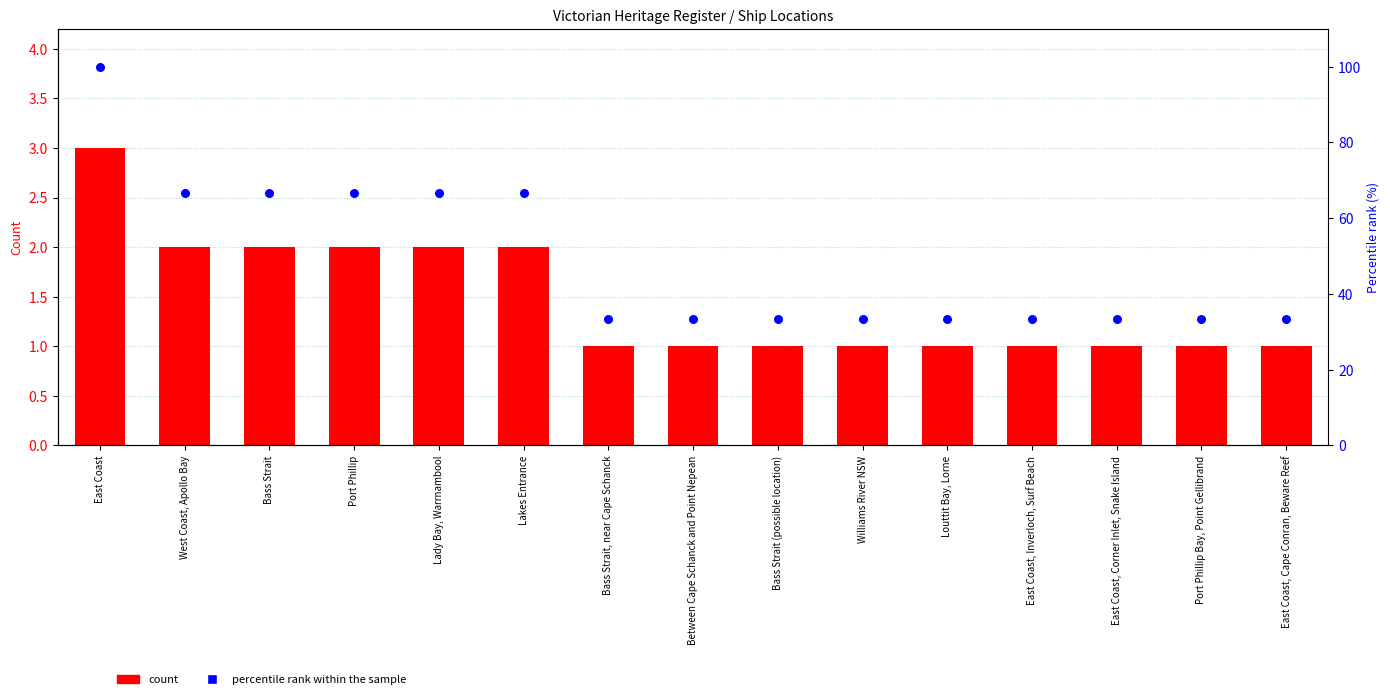

Which series contains the highest Y value?

percentile rank within the sample